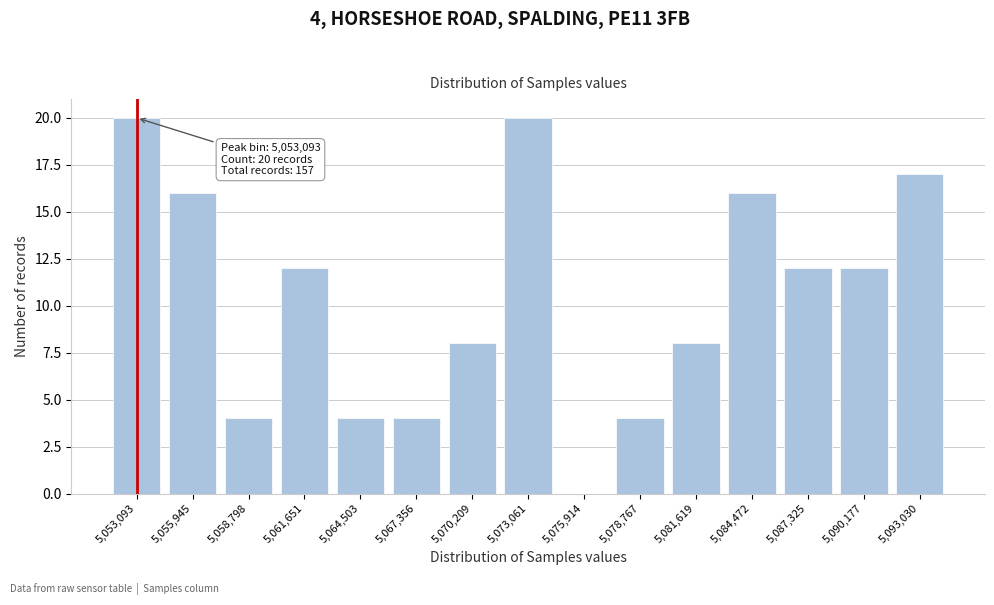

Reading left to right, transcribe all the data shown in this chart.

5,053,093=20	5,055,945=16	5,058,798=4	5,061,651=12	5,064,503=4	5,067,356=4	5,070,209=8	5,073,061=20	5,075,914=0	5,078,767=4	5,081,619=8	5,084,472=16	5,087,325=12	5,090,177=12	5,093,030=17